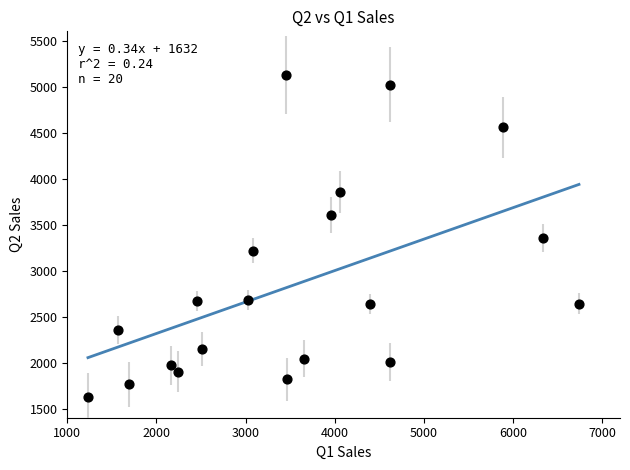

What is the range of X values (max minus min)?

5508